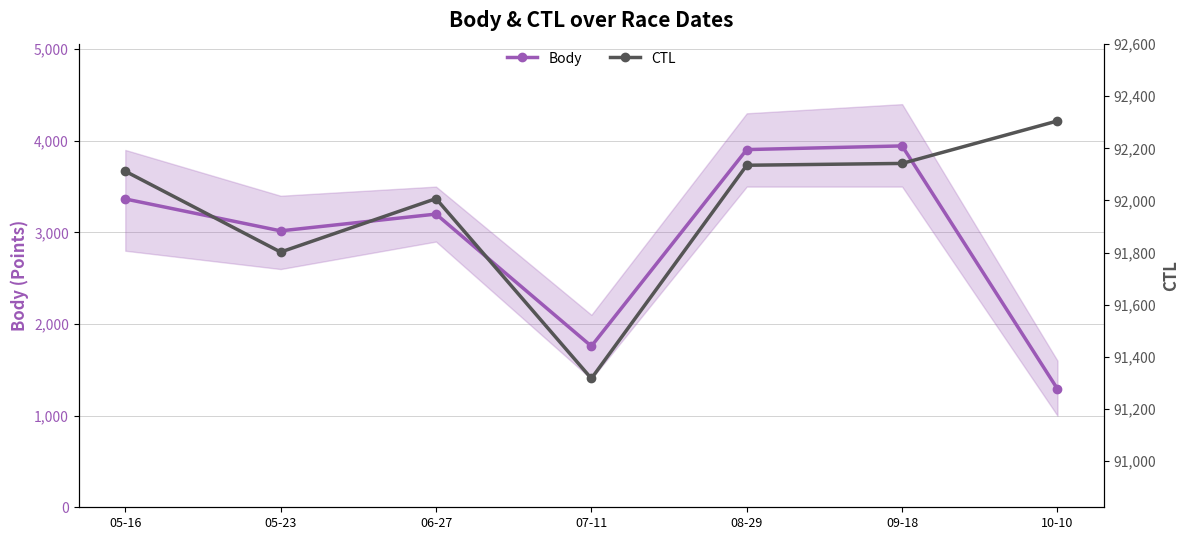

How many data points in CTL are less than 92112?

3